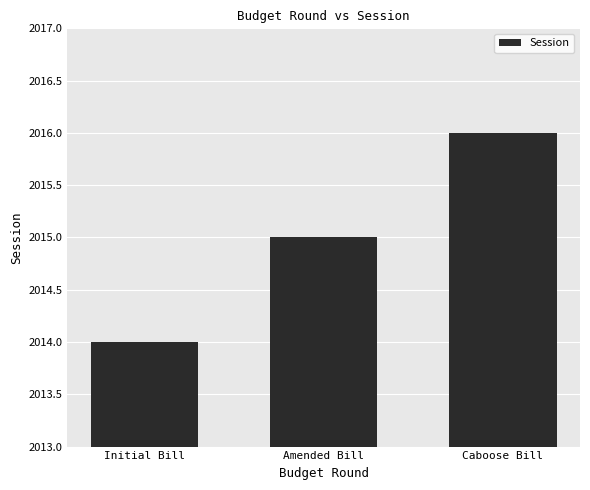

How many bars are there in total?

3